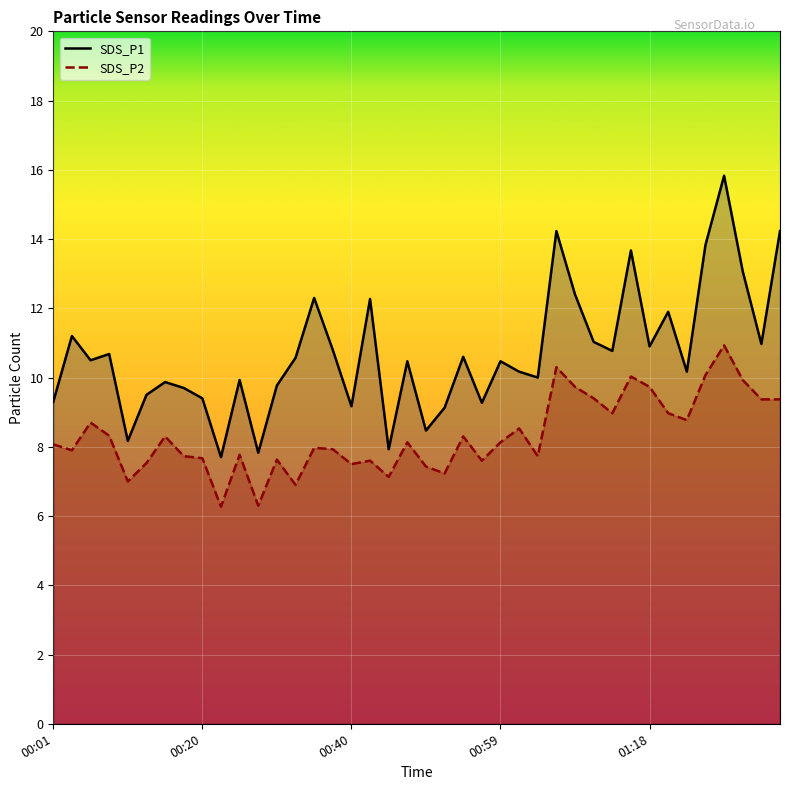

Rank the series by their average value, from highest to lowest.

SDS_P1, SDS_P2